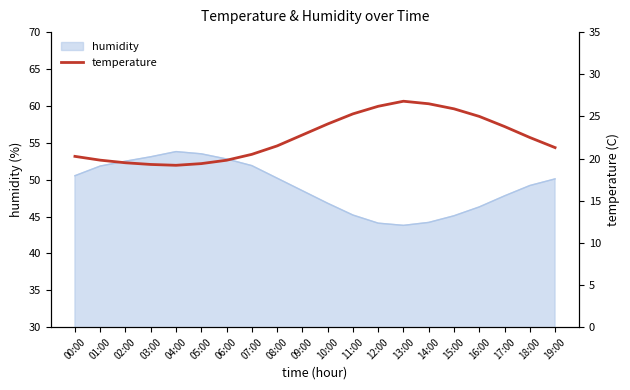

Is it true that humidity equals 14.6 at 10:00?

False